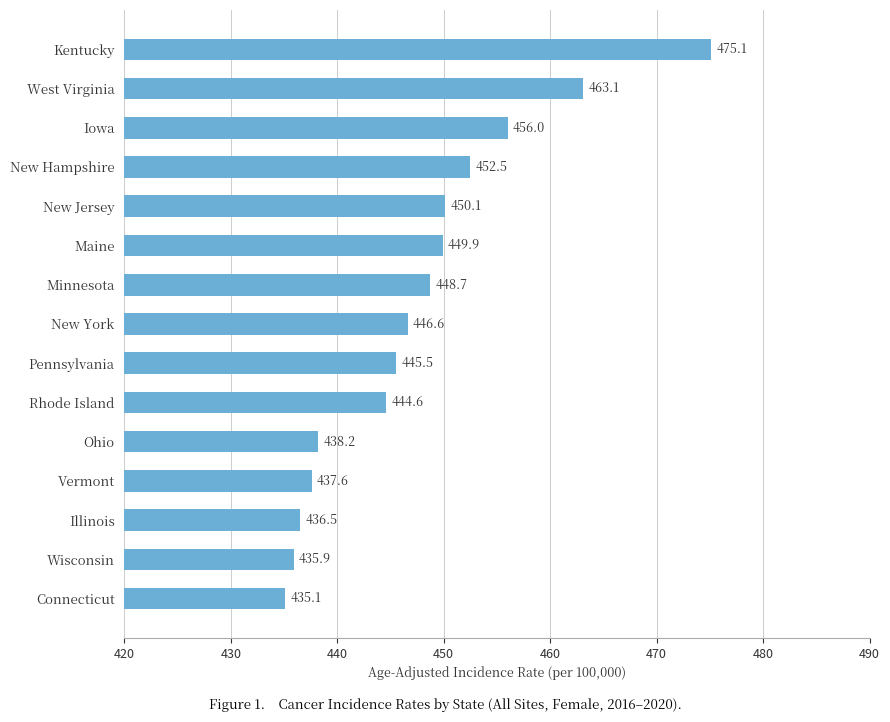

What is the maximum value shown in the chart?

475.1